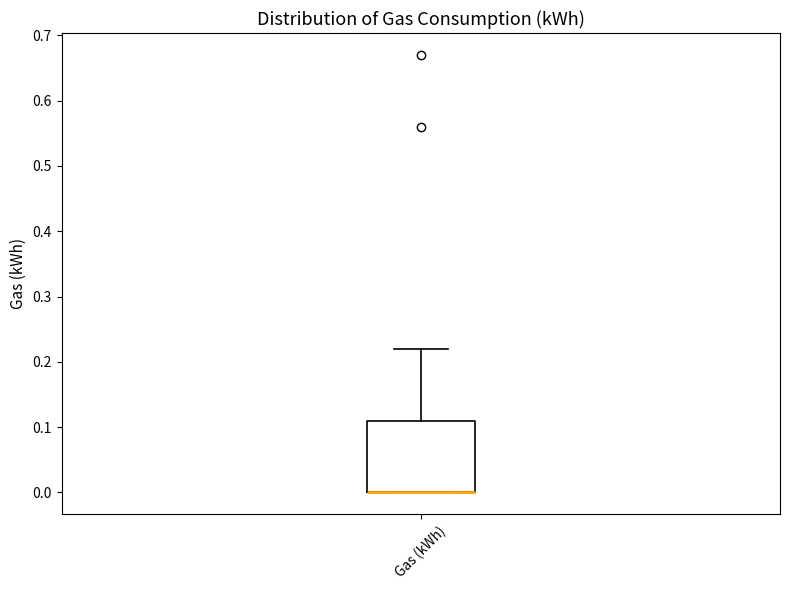

Read this box plot against the y-axis: the position of the median line, the range covered by the box, and the ends of both whiskers. The values are not printed on the chart, so give them approximately, as read against the axis.

median 0.00 (drawn on the box's lower edge), box 0.00 to 0.11, whiskers 0.00 to 0.22